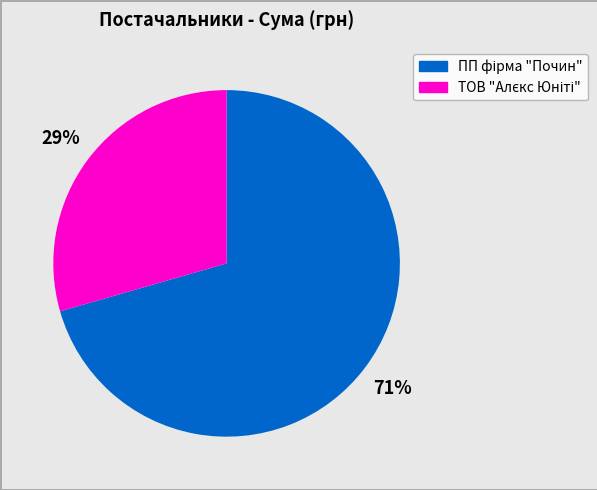

Count the number of slices in the pie.

2